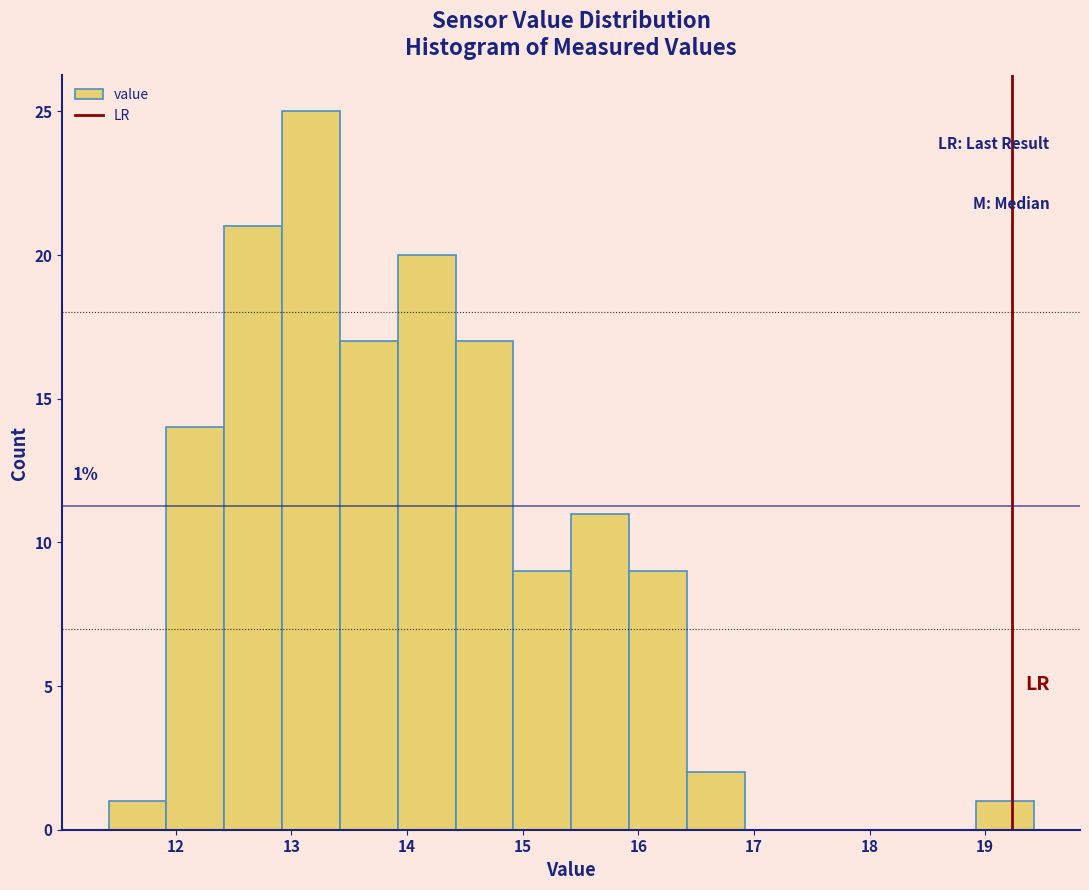

Which range on the x-axis has the tallest bar?

12.92 to 13.42